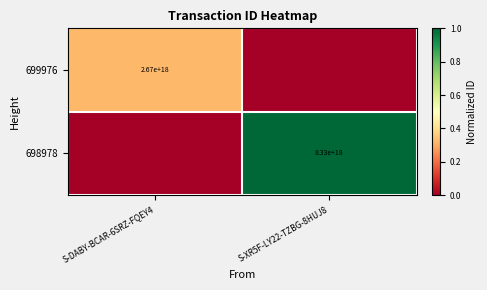

At how many categories does at least one series exceed 0?

2